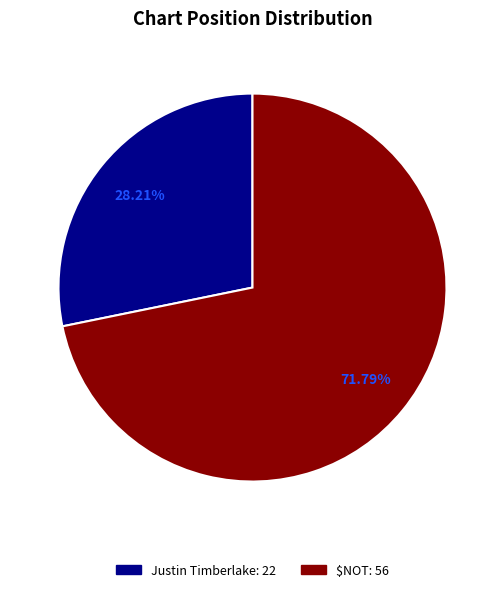

Which slice is the largest?

$NOT